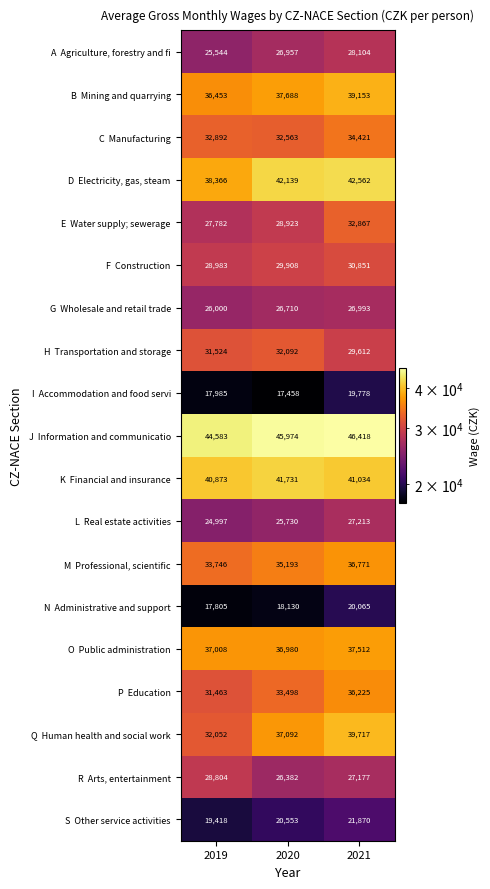

What is the total value across all series at 2020?

595701